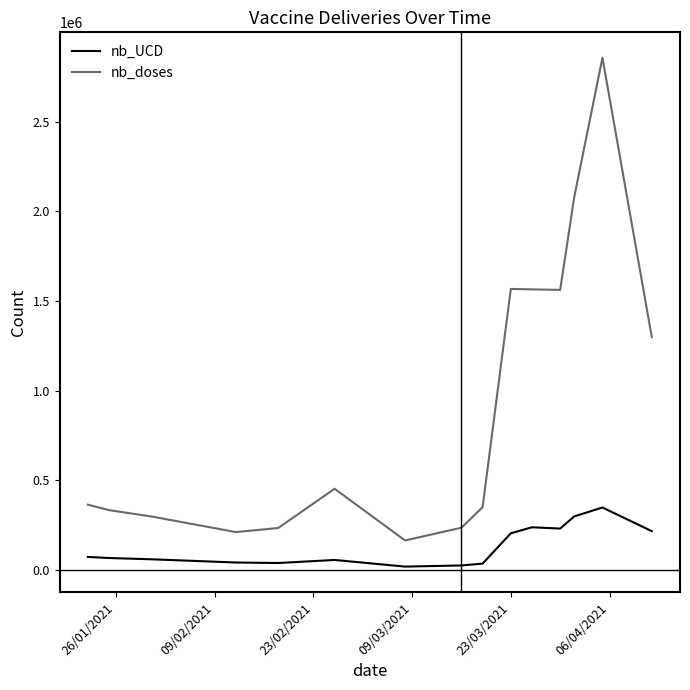

Which series has the largest total across all categories?

nb_doses